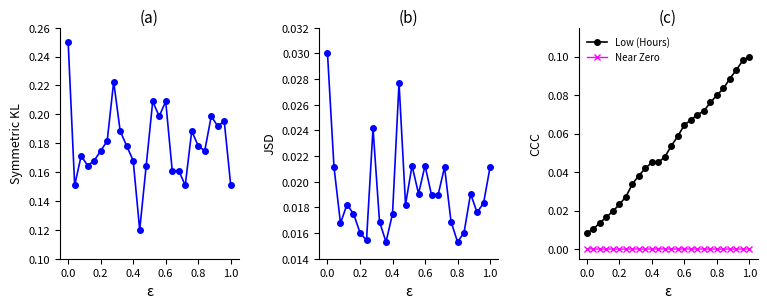

True or false: Low (Hours) and Near Zero cross at least once.

False